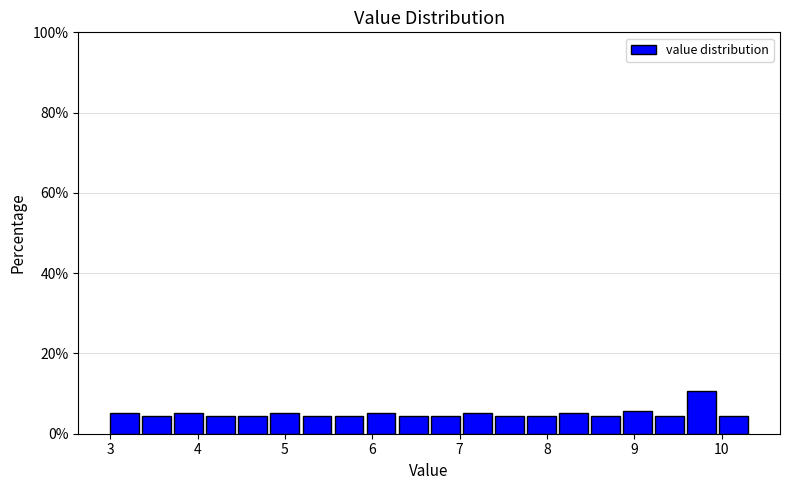

Read against the x-axis, roughly where is the centre of the tallest bar?

9.8